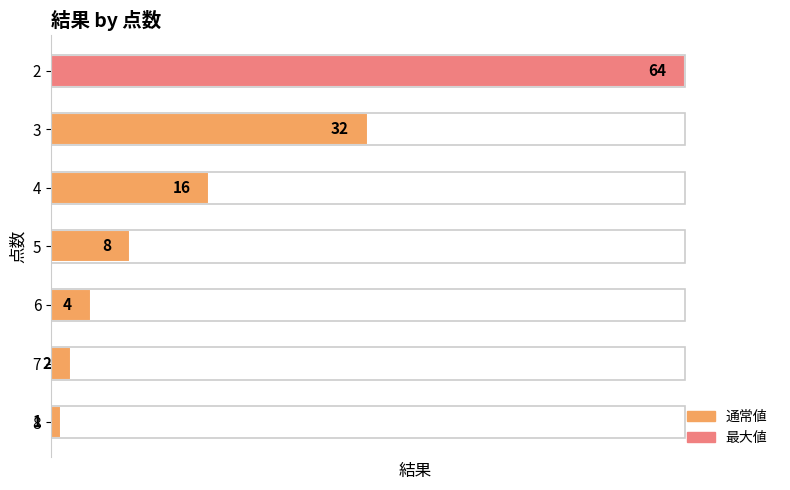

Reading bottom to top, what are all the values shown in this chart?

1	2	4	8	16	32	64